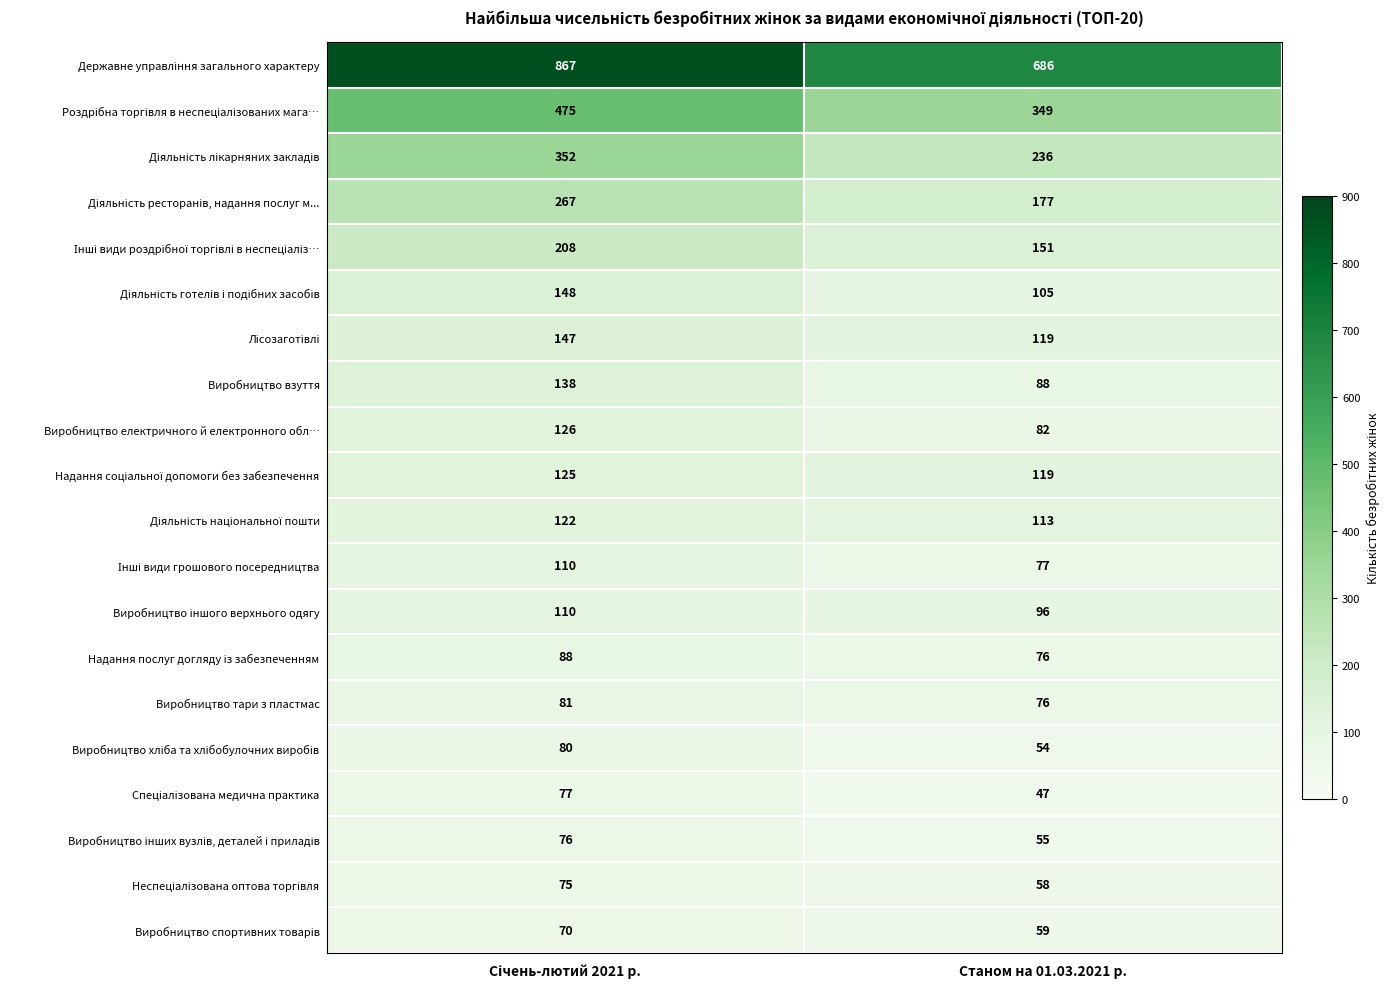

Is it true that Виробництво взуття equals 88 at Станом на 01.03.2021 р.?

True